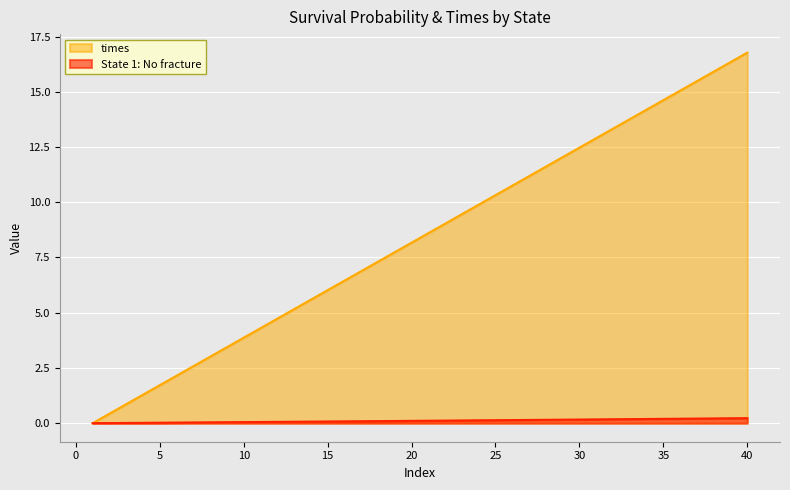

The value of times at 30 is 6.4. True or false?

False